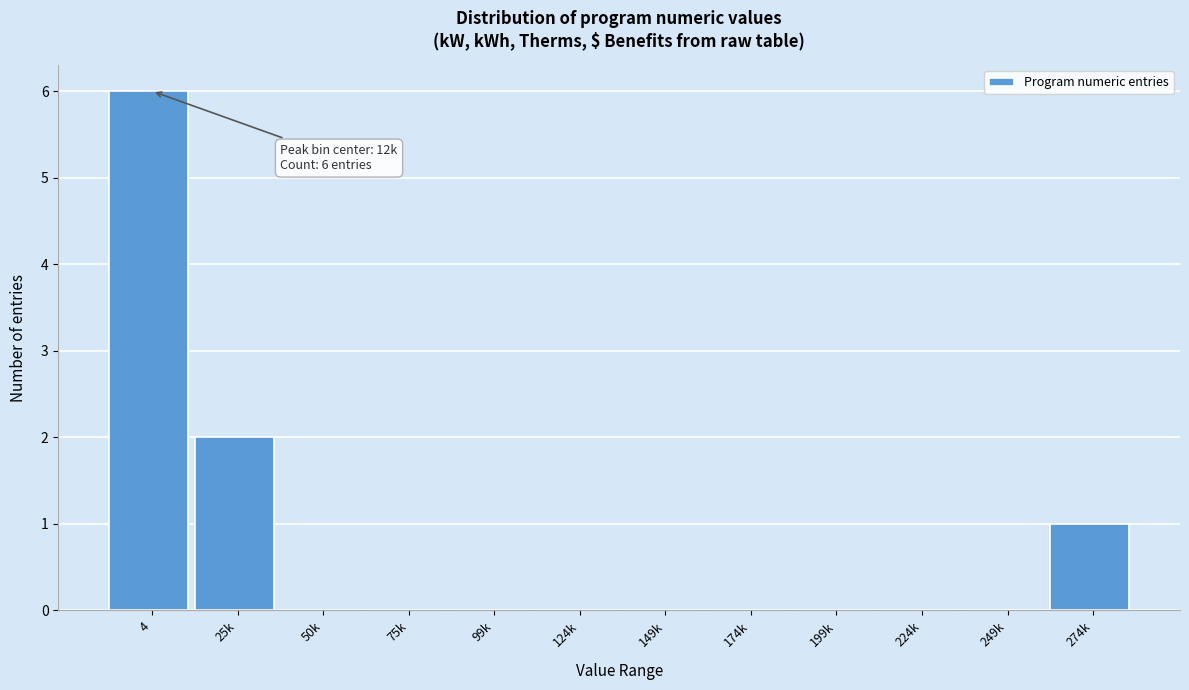

Reading right to left, transcribe all the data shown in this chart.

274k=1	249k=0	224k=0	199k=0	174k=0	149k=0	124k=0	99k=0	75k=0	50k=0	25k=2	4=6